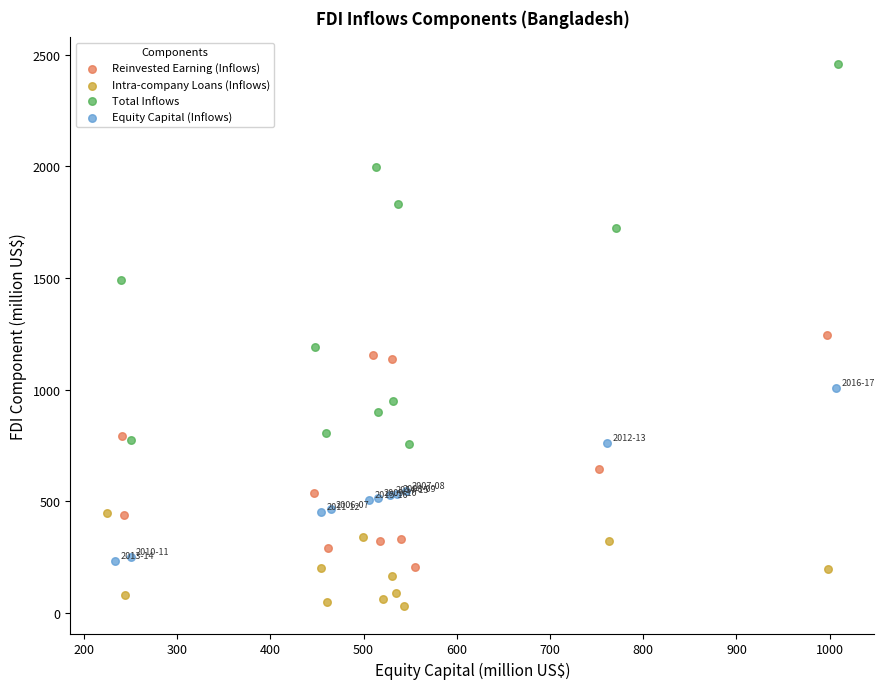

Which series has the largest Y range (max minus min)?

Total Inflows